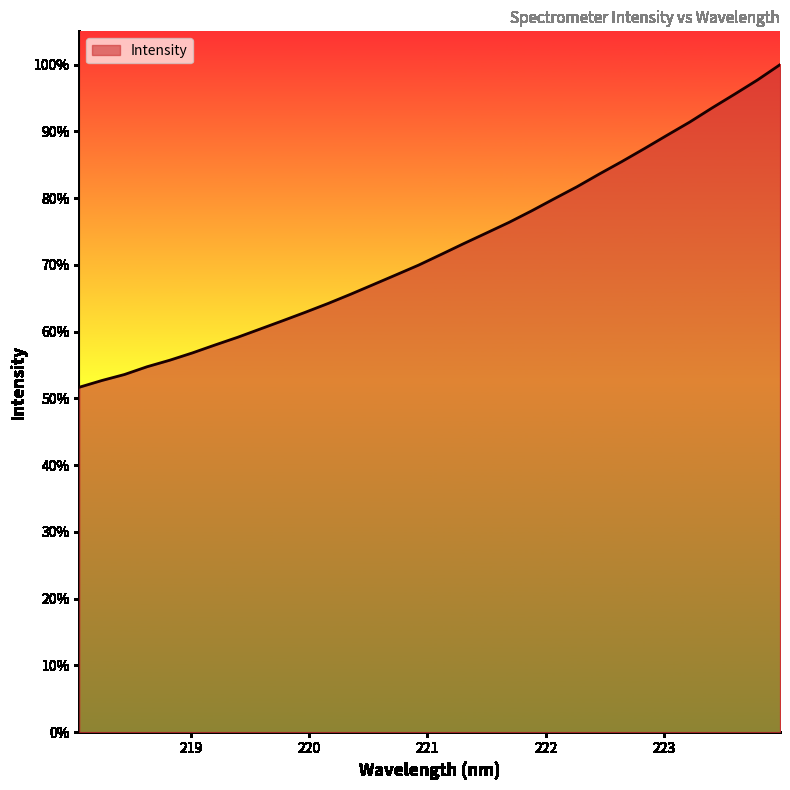

Does the chart have visible grid lines?

No